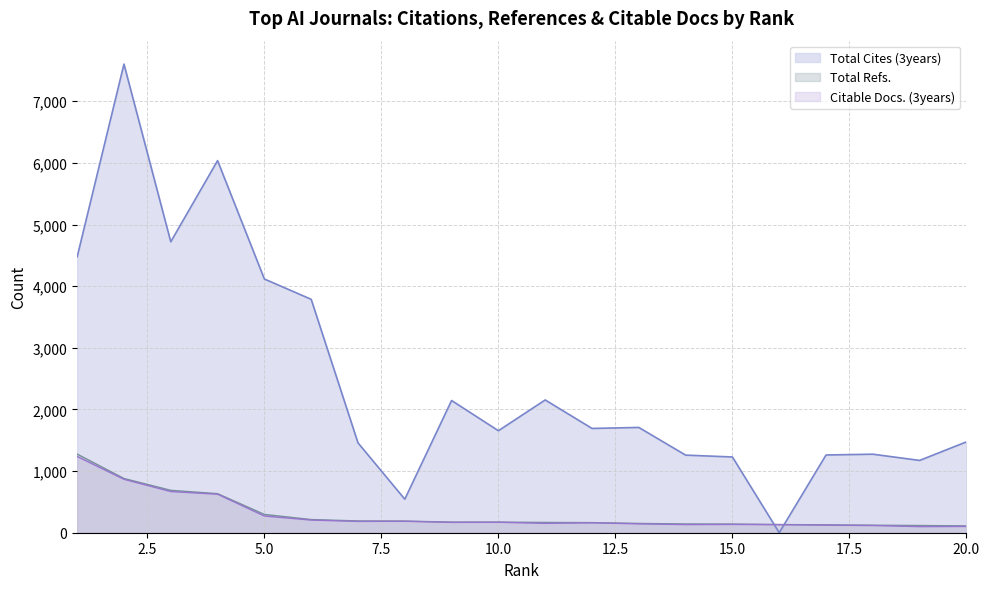

What is the lowest value of the Citable Docs. (3years) series?

99